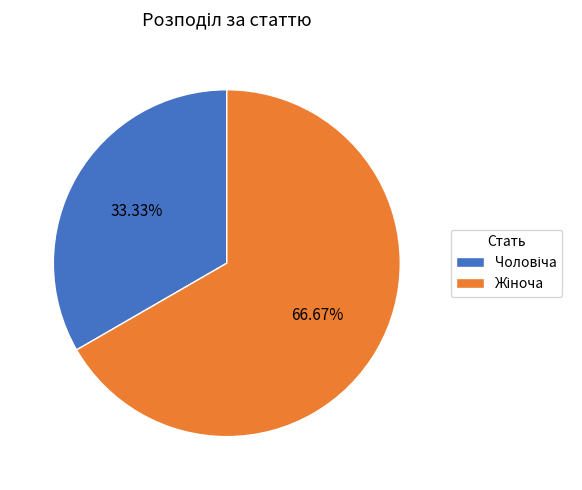

Does any single category account for the majority?

Yes